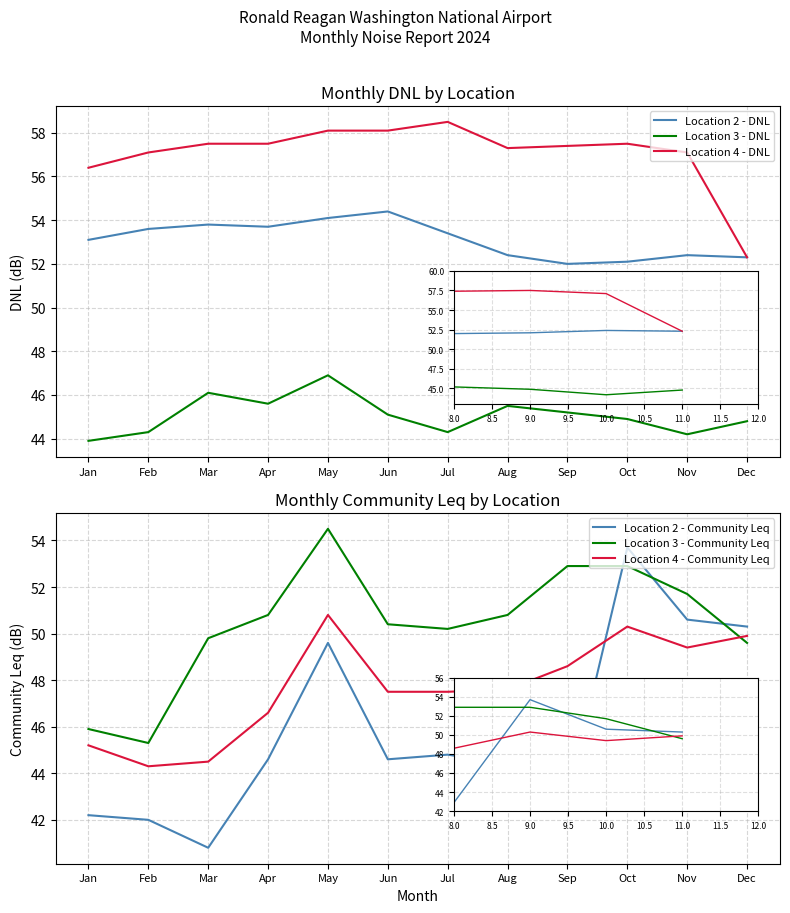

What is the maximum value shown in the chart?

58.5